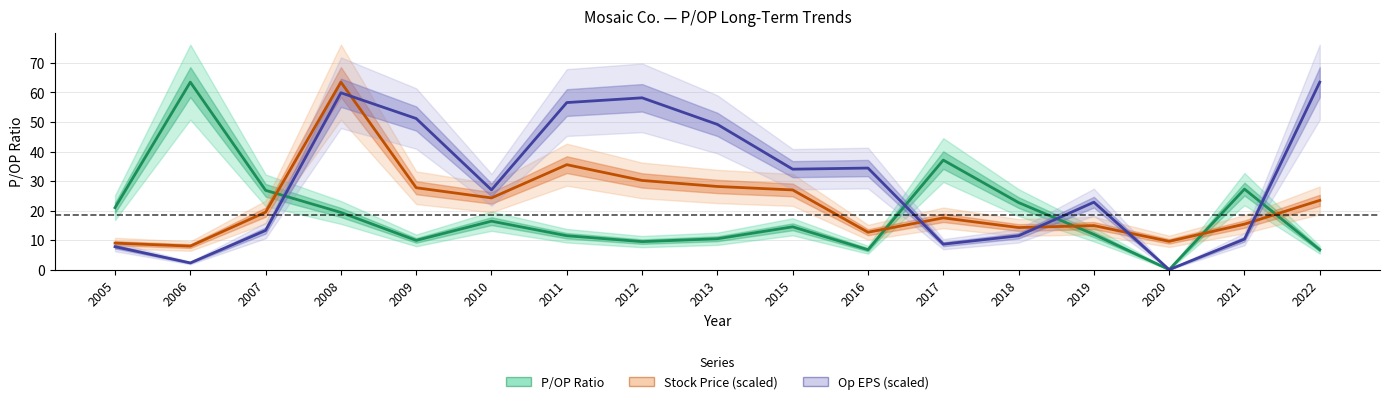

Which label corresponds to the largest value in the chart?

2006